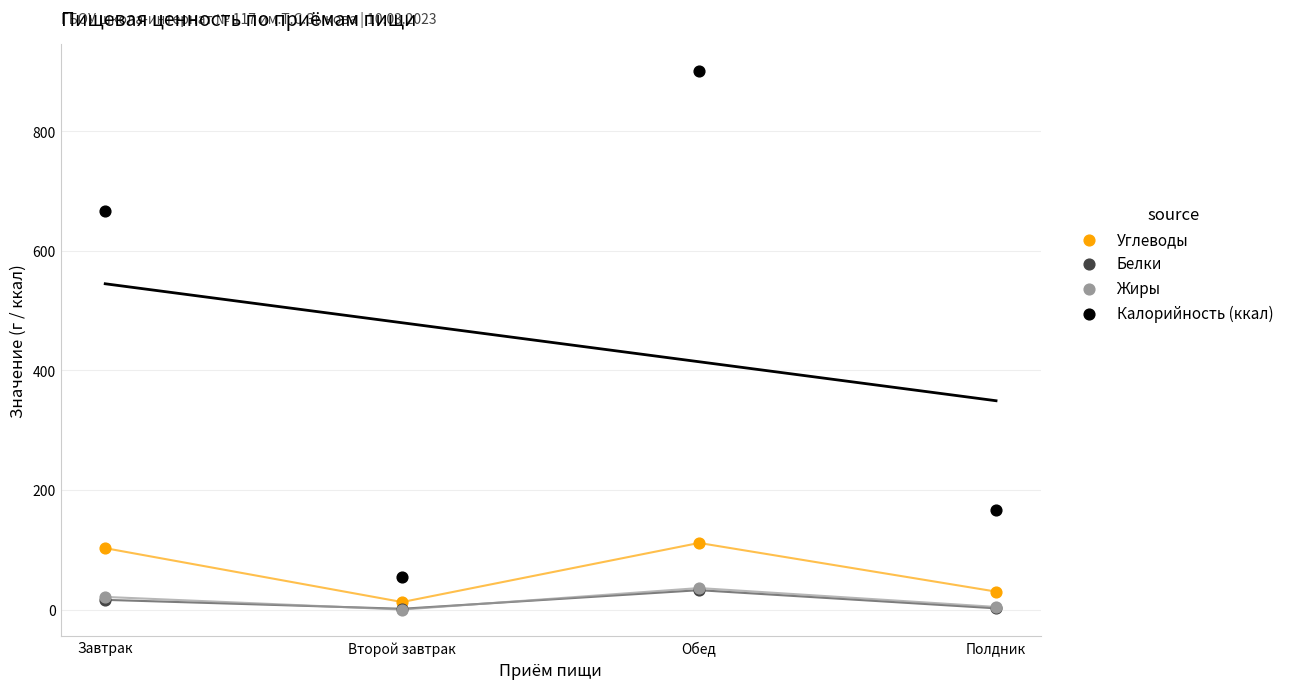

What are all the series names shown in the legend?

Углеводы, Белки, Жиры, Калорийность (ккал)